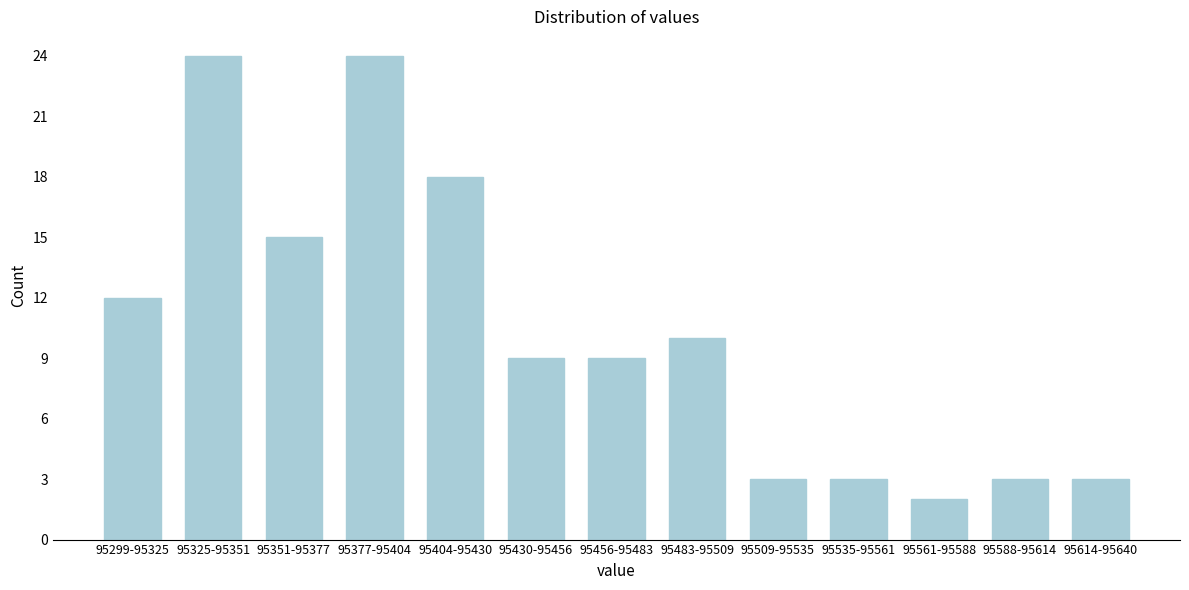

Reading left to right, what are all the values shown in this chart?

95299-95325=12	95325-95351=24	95351-95377=15	95377-95404=24	95404-95430=18	95430-95456=9	95456-95483=9	95483-95509=10	95509-95535=3	95535-95561=3	95561-95588=2	95588-95614=3	95614-95640=3